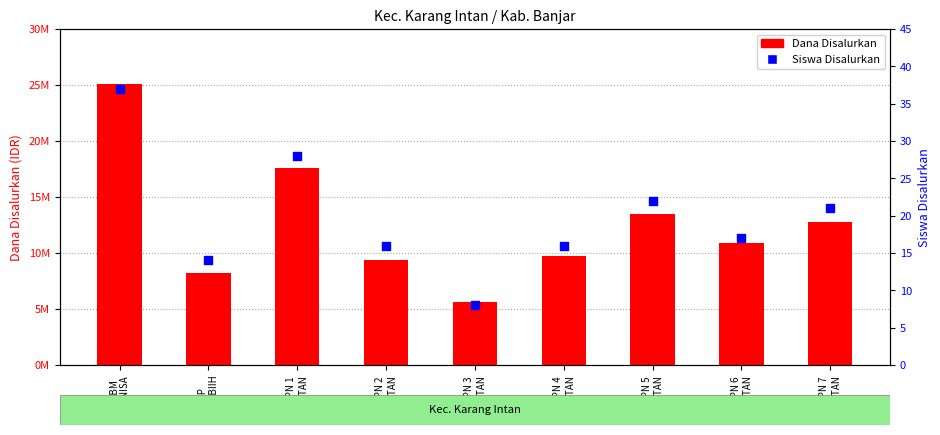

What are all the series names shown in the legend?

Dana Disalurkan, Siswa Disalurkan